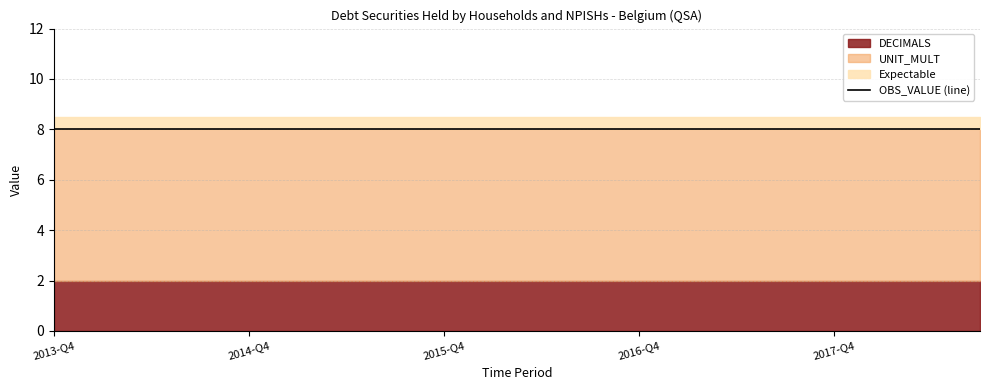

What is the difference between the highest and lowest values at 2017-Q3?

6